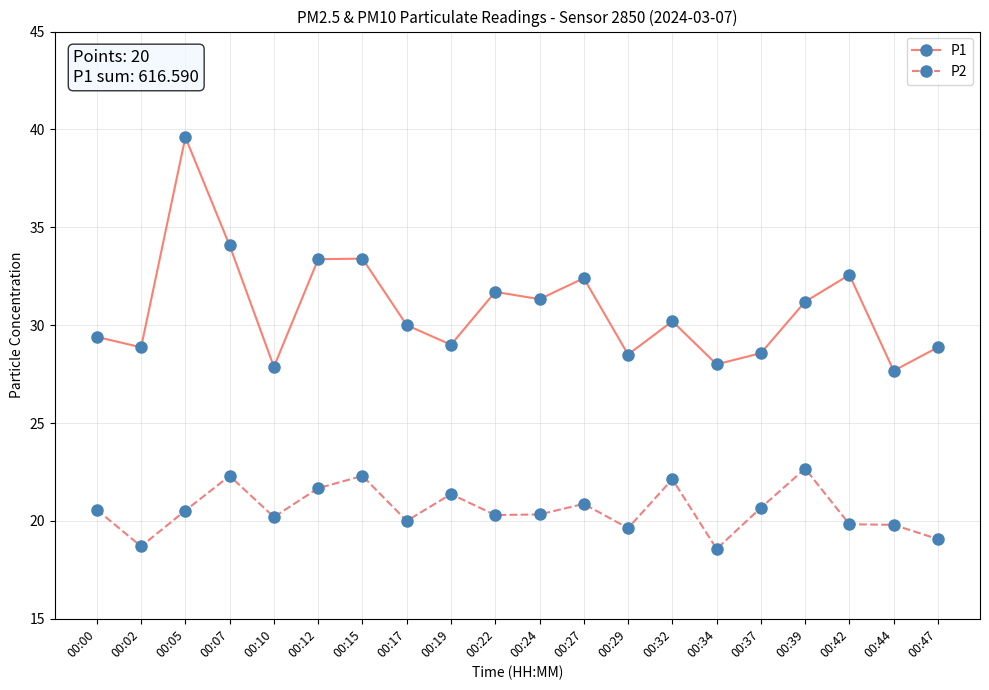

What is the average value of the P1 series?

30.8